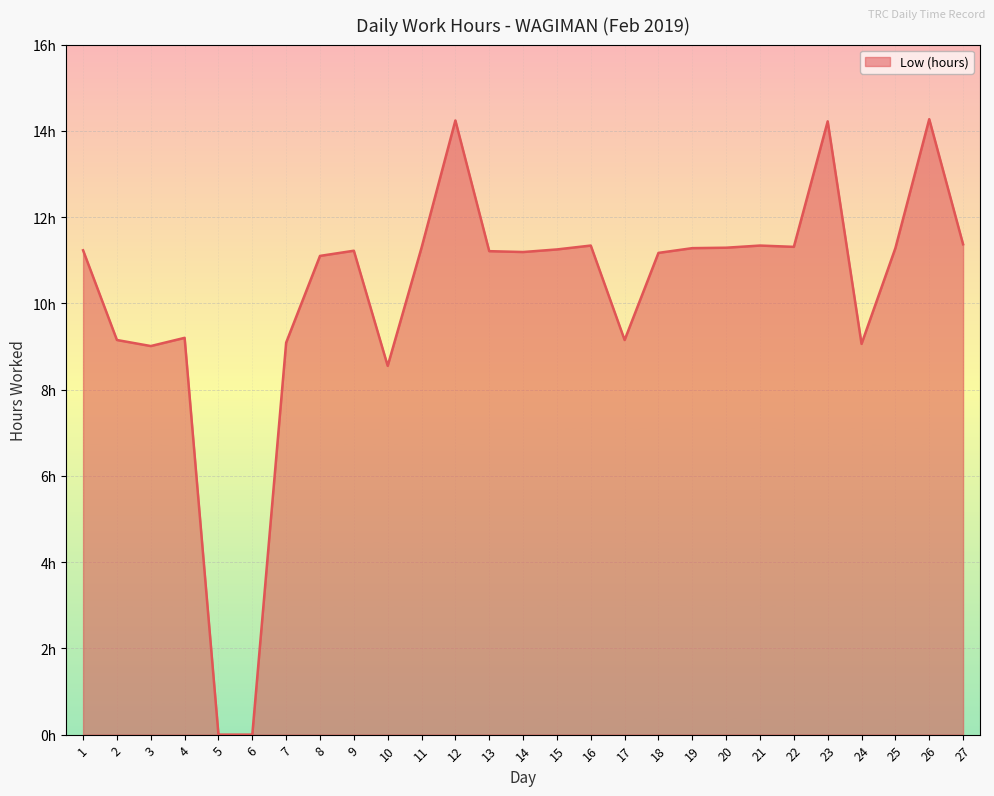

Does the chart display data point markers on the line(s)?

No